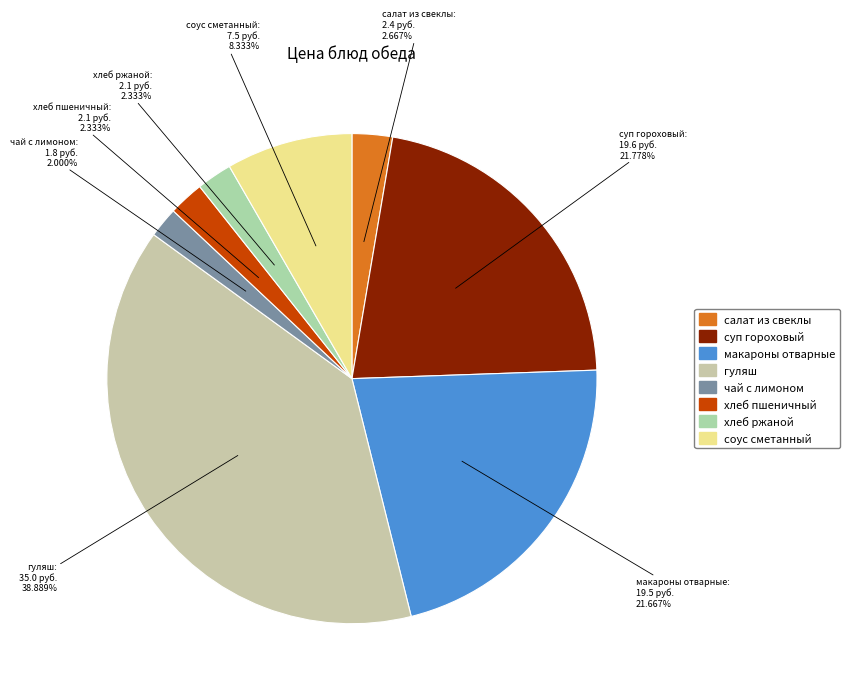

To the nearest percent, what is the difference between the largest and smallest slice percentages?

37%